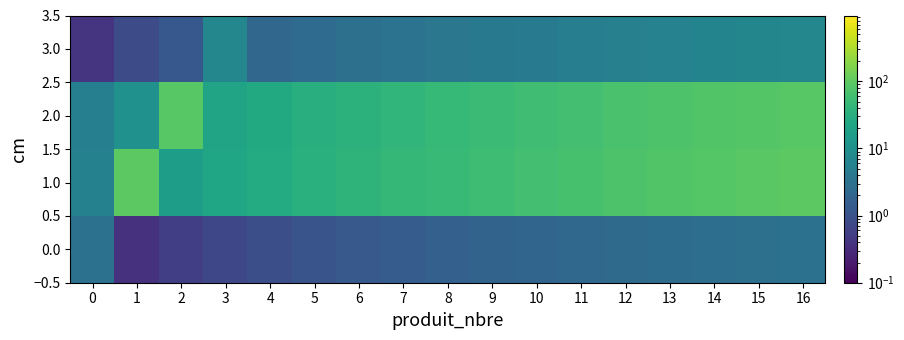

What is the spread (max minus min) of values at 13?

76.4